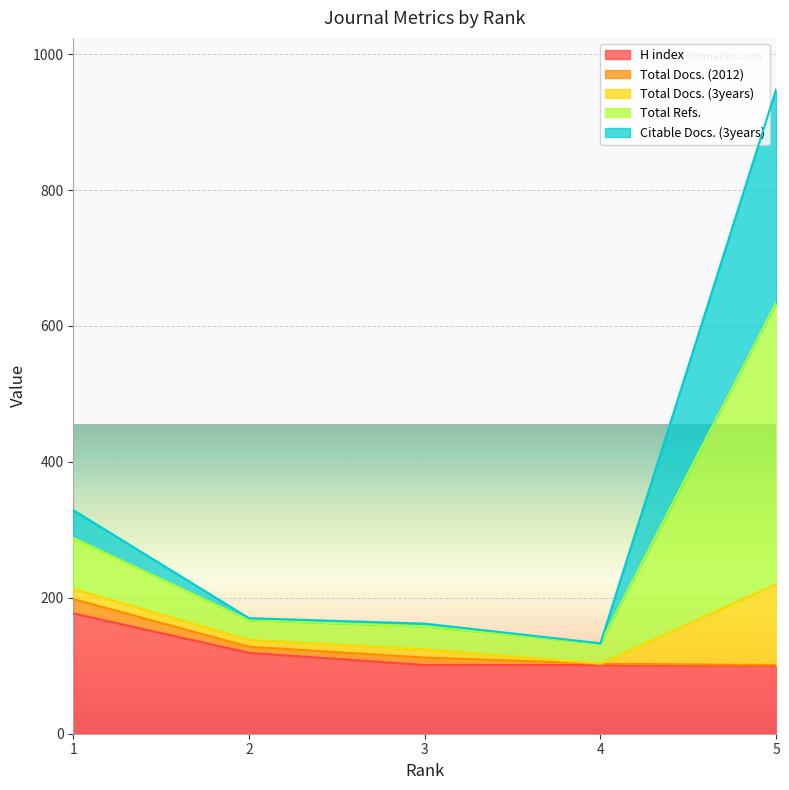

What is the lowest value of the H index series?

100